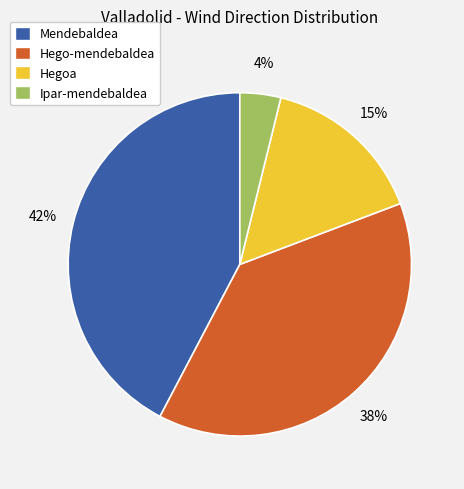

To the nearest percent, what percentage of the pie is Hegoa?

15%